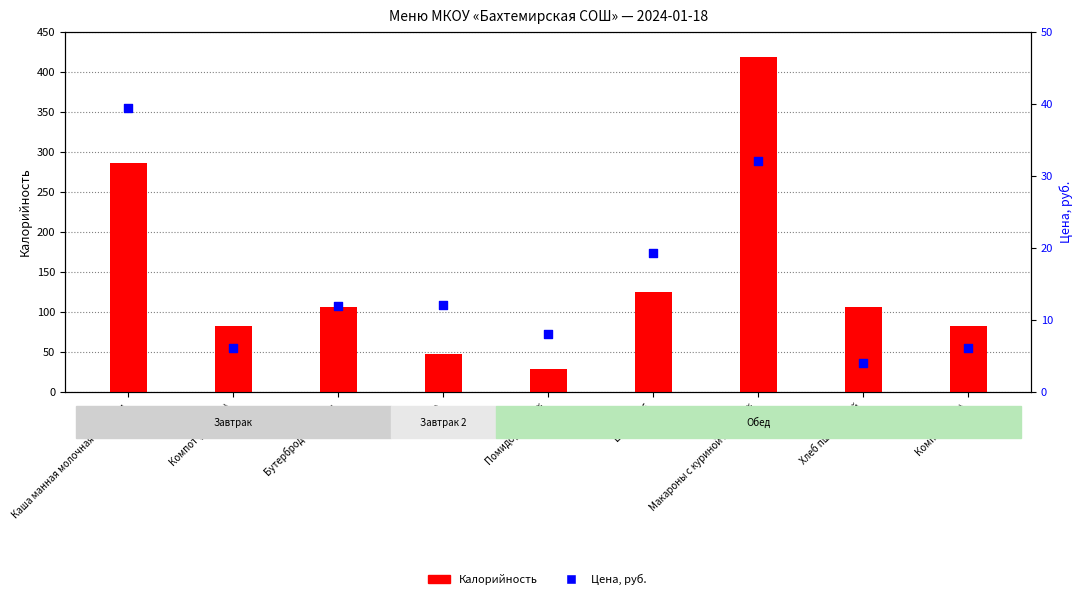

Which series has the largest Y range (max minus min)?

Калорийность